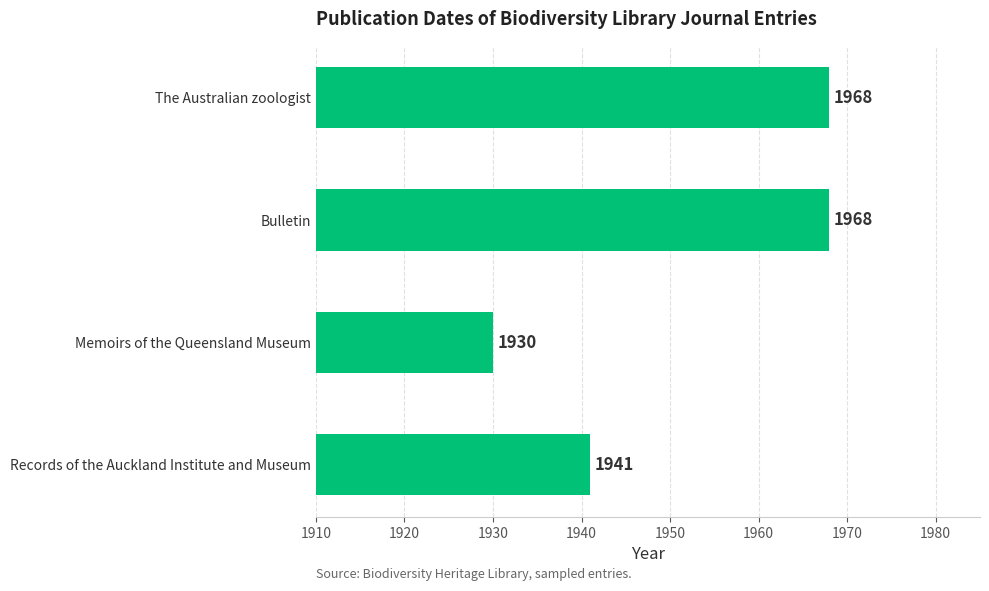

Which has a higher value, Memoirs of the Queensland Museum or The Australian zoologist?

The Australian zoologist